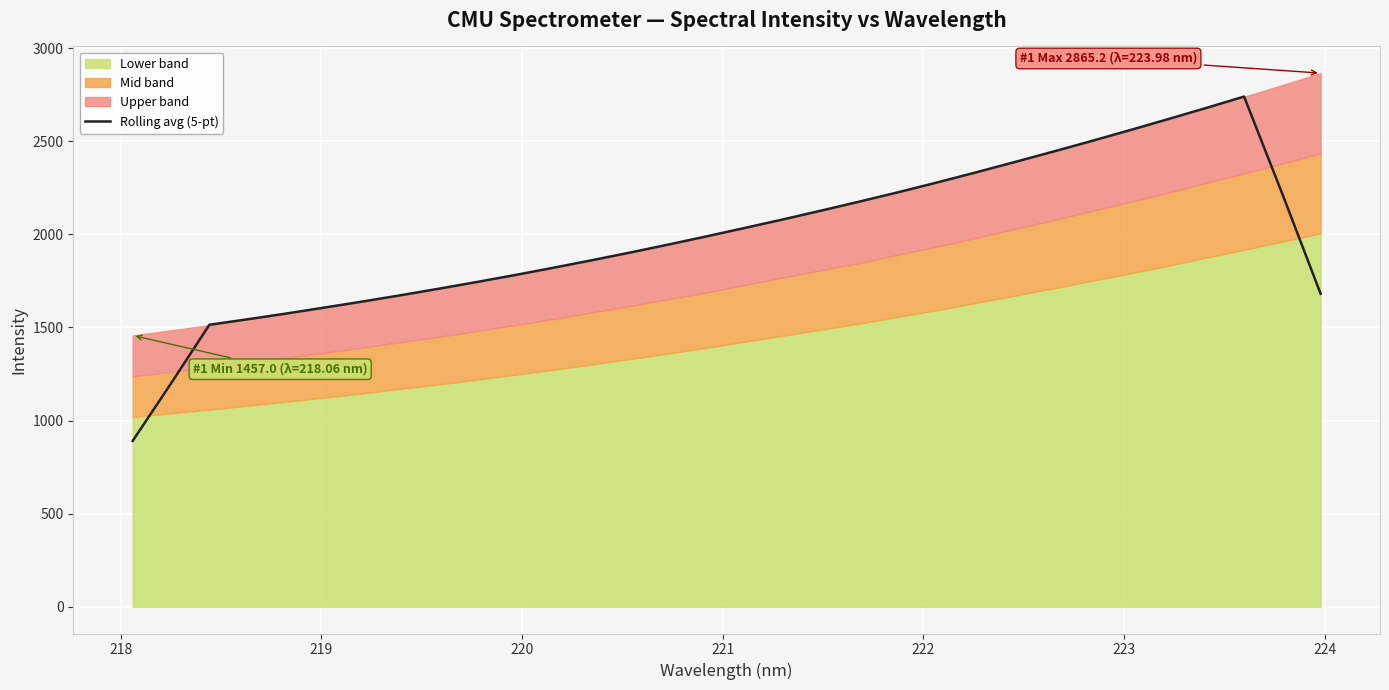

What is the minimum value for Rolling avg (5-pt)?

890.8